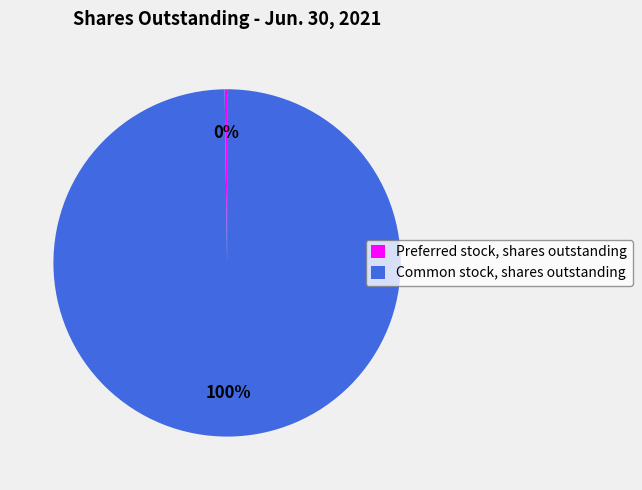

Is there any slice that represents more than half of the pie?

Yes